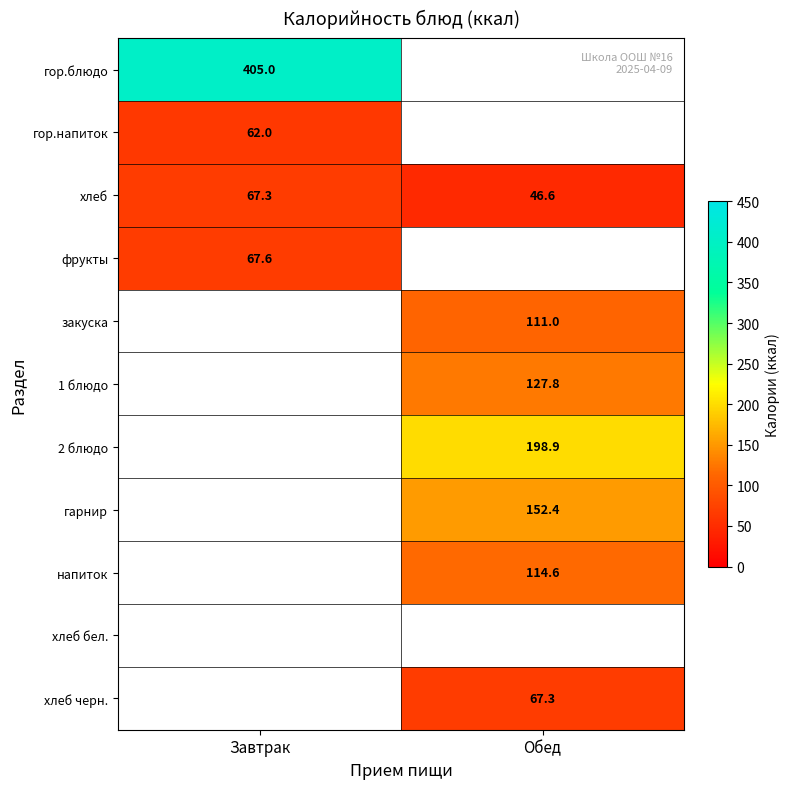

At which label does хлеб reach its minimum?

Обед